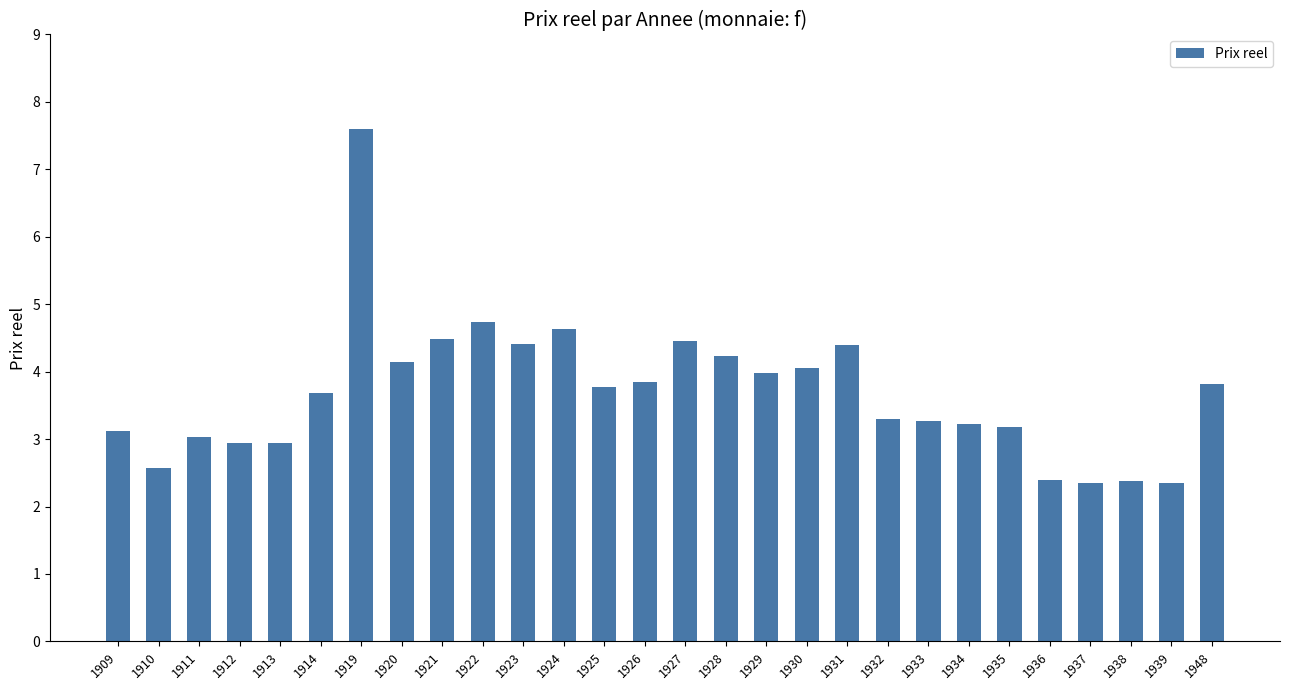

Which has a higher value, 1926 or 1913?

1926